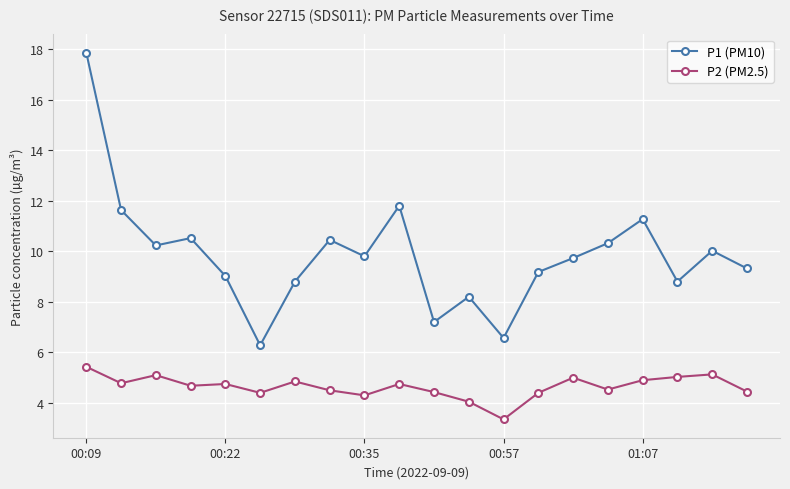

True or false: P1 (PM10) has more than 1 points higher than both neighbors.

True